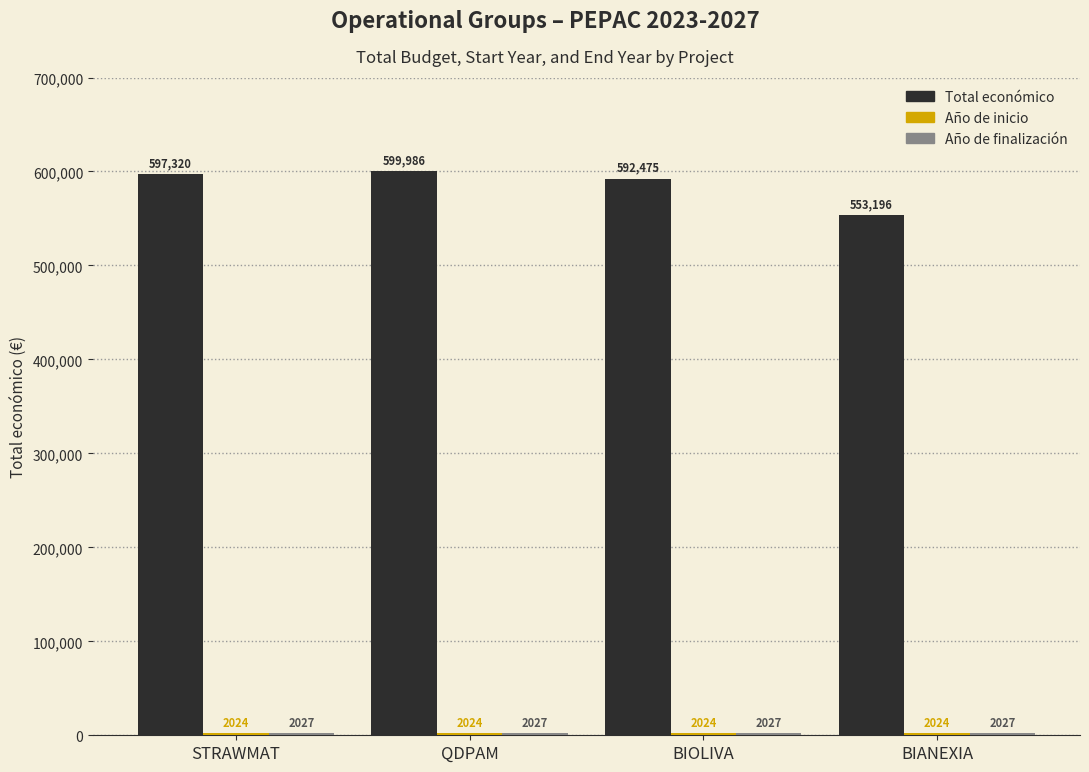

How many groups of bars are there?

4